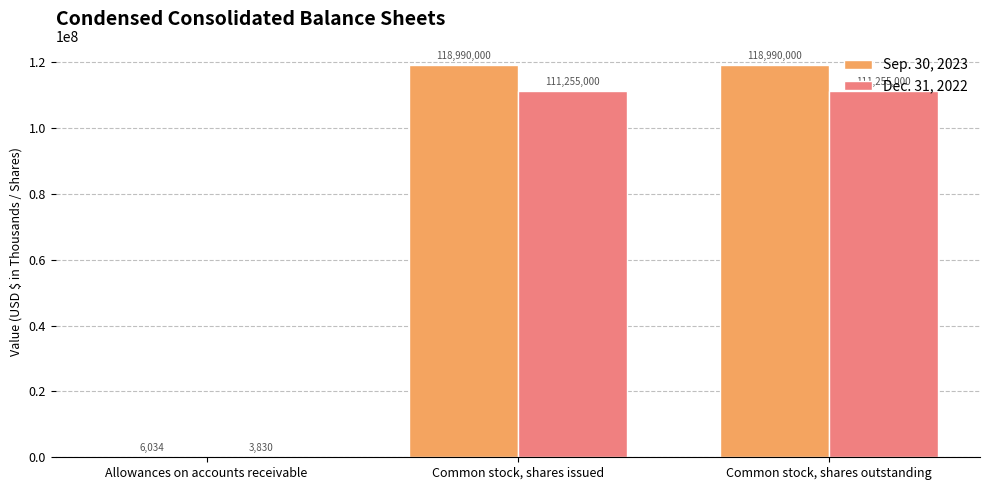

Does the chart contain stacked bars?

No